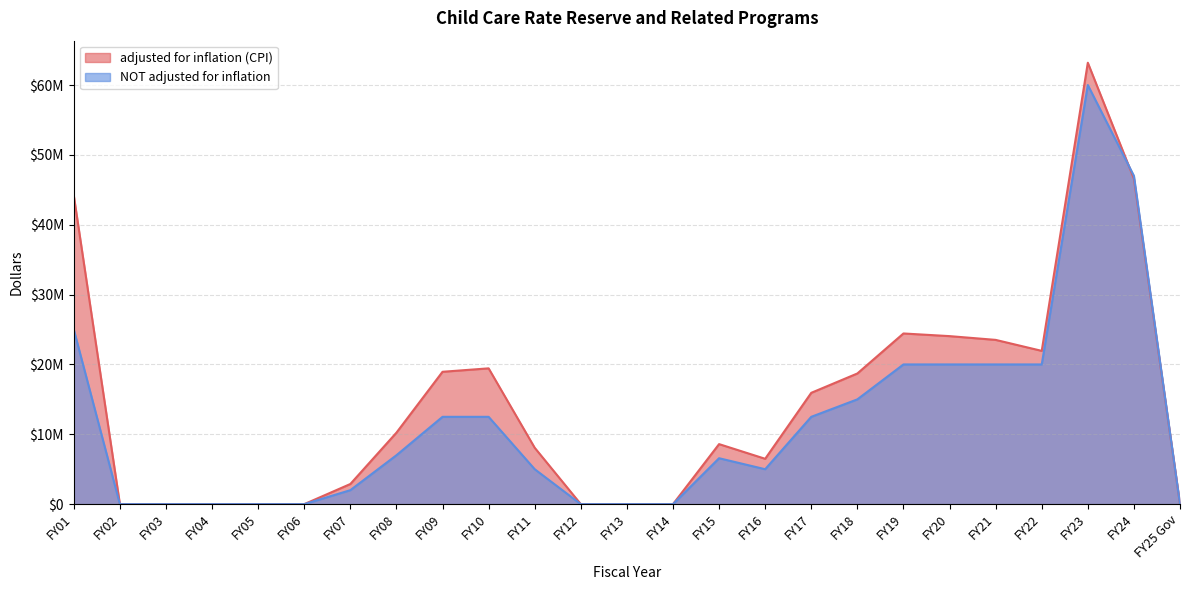

The adjusted for inflation (CPI) series shows 21943188 at FY22. True or false?

True